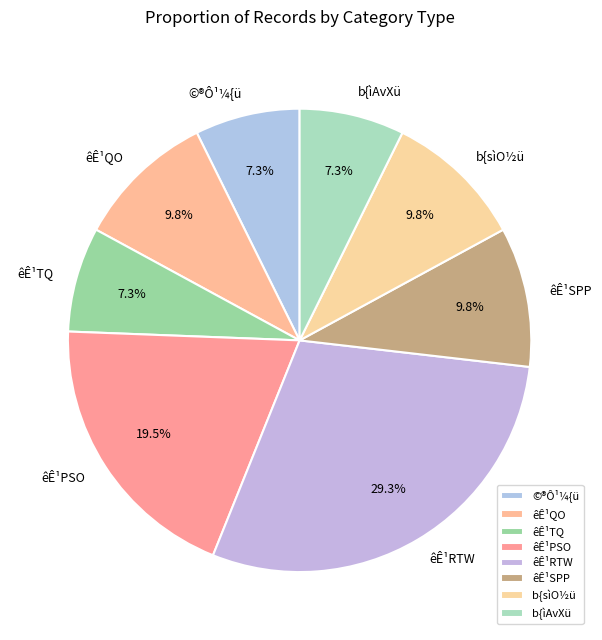

Which category has the biggest portion of the pie?

êÊ¹RTW